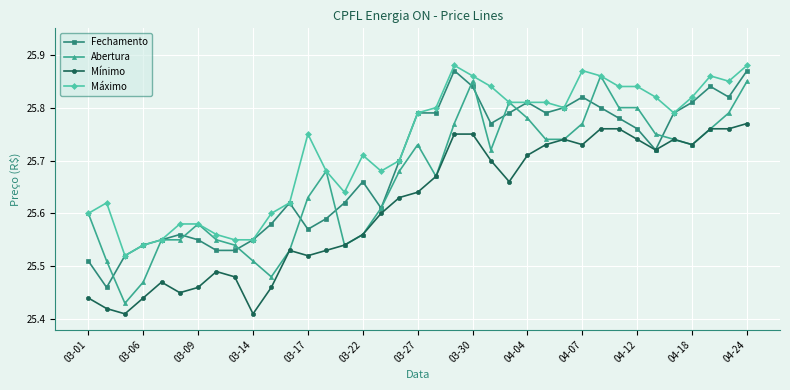

True or false: Máximo and Mínimo intersect in this chart.

False